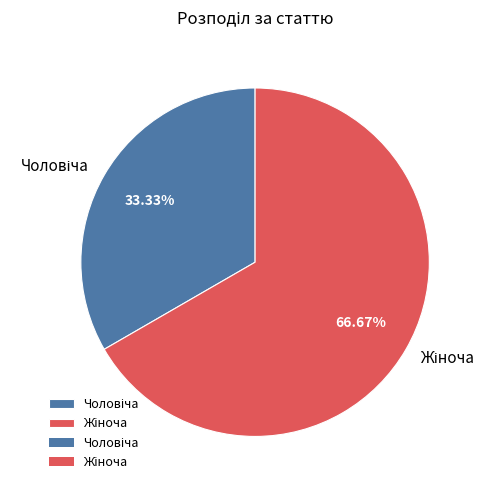

Does any single category account for the majority?

Yes